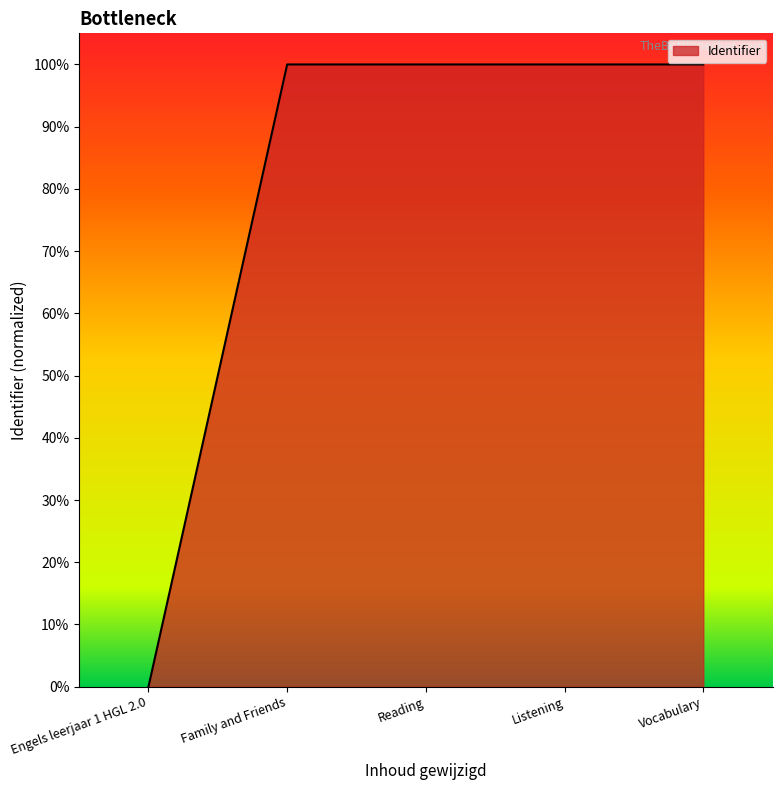

Does the chart display data point markers on the line(s)?

No